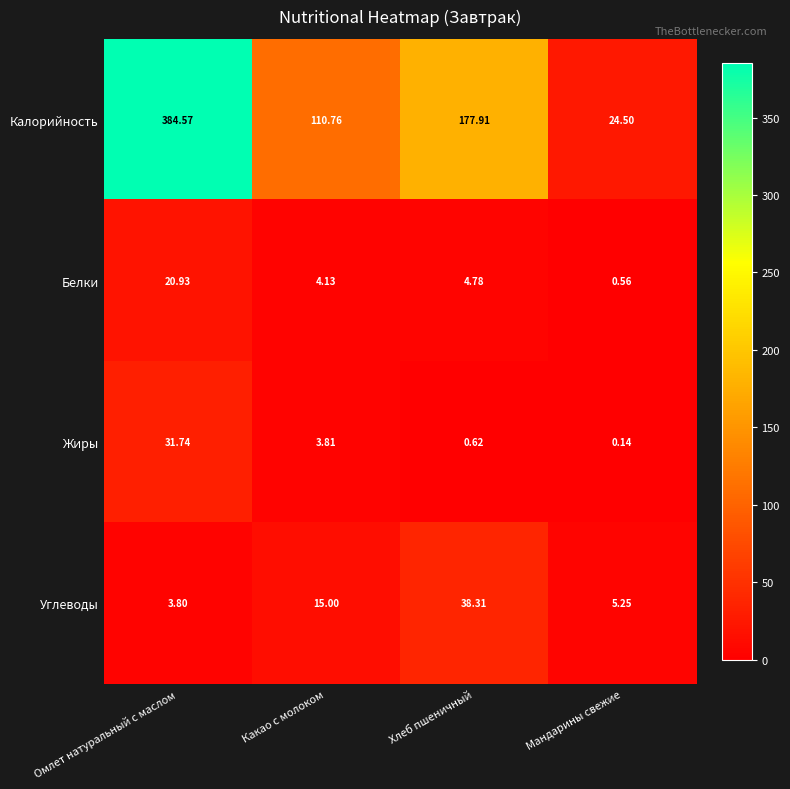

Which category has the highest value across all series?

Омлет натуральный с маслом